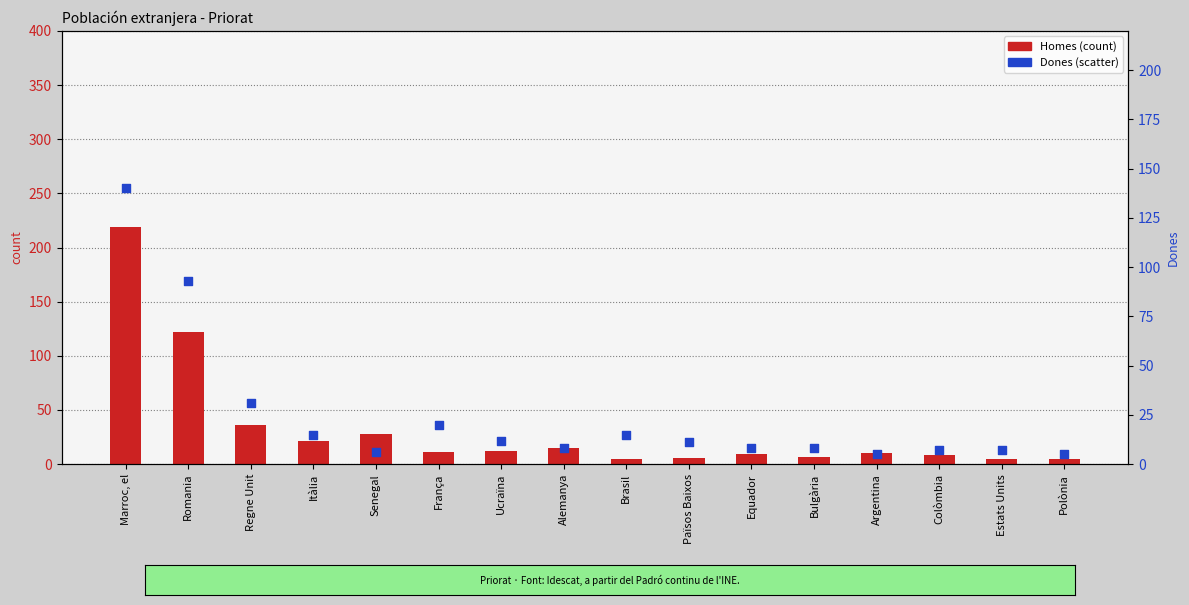

Is the value of Dones at Països Baixos greater than the value of Homes at Bulgària?

Yes